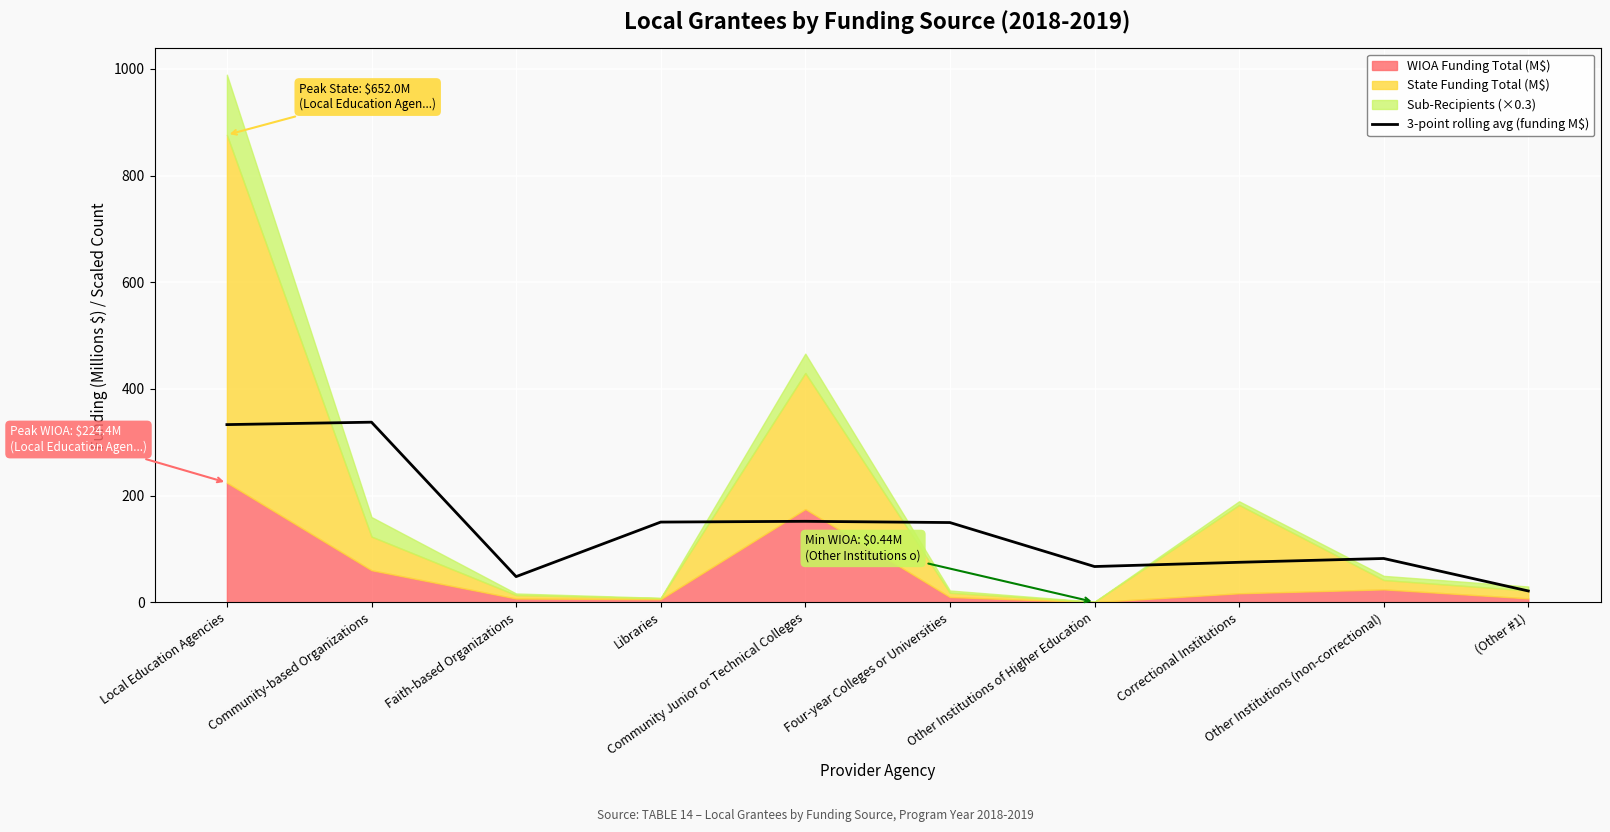

How many points are higher than both their immediate neighbors (excluding endpoints)?

3